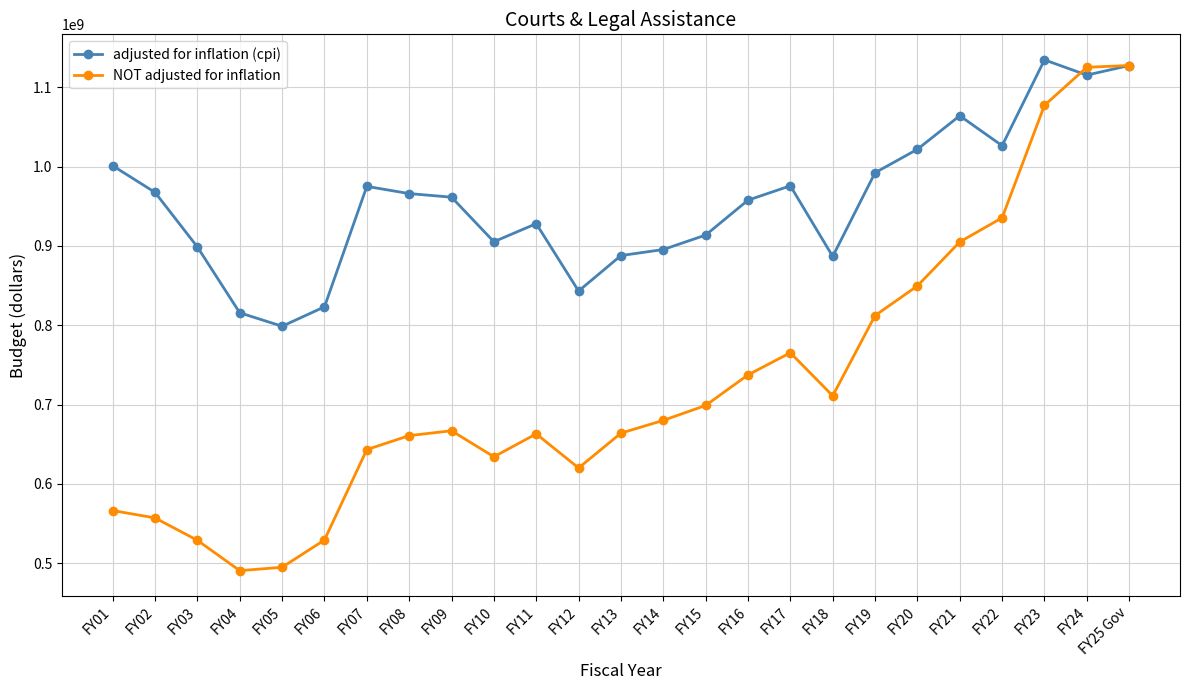

What is the spread (max minus min) of values at FY19?

180047891